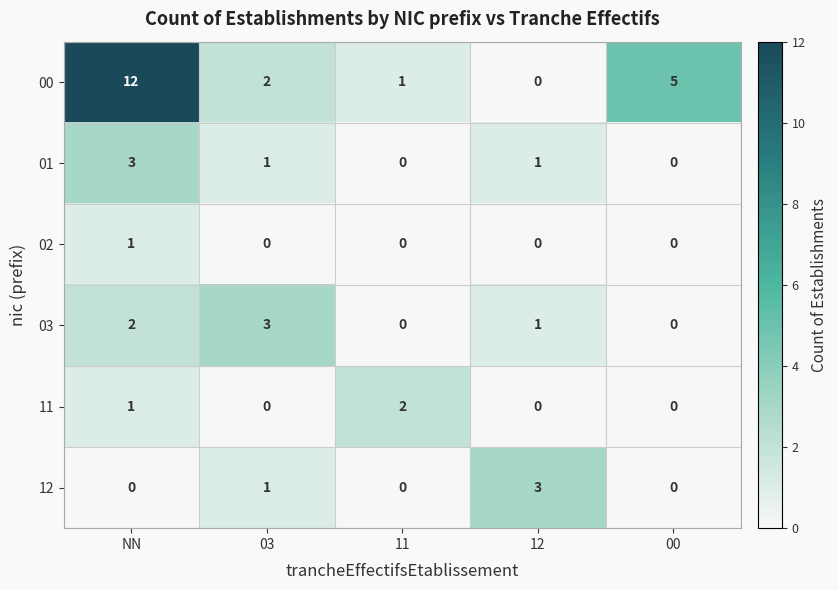

What is the maximum value shown in the chart?

12